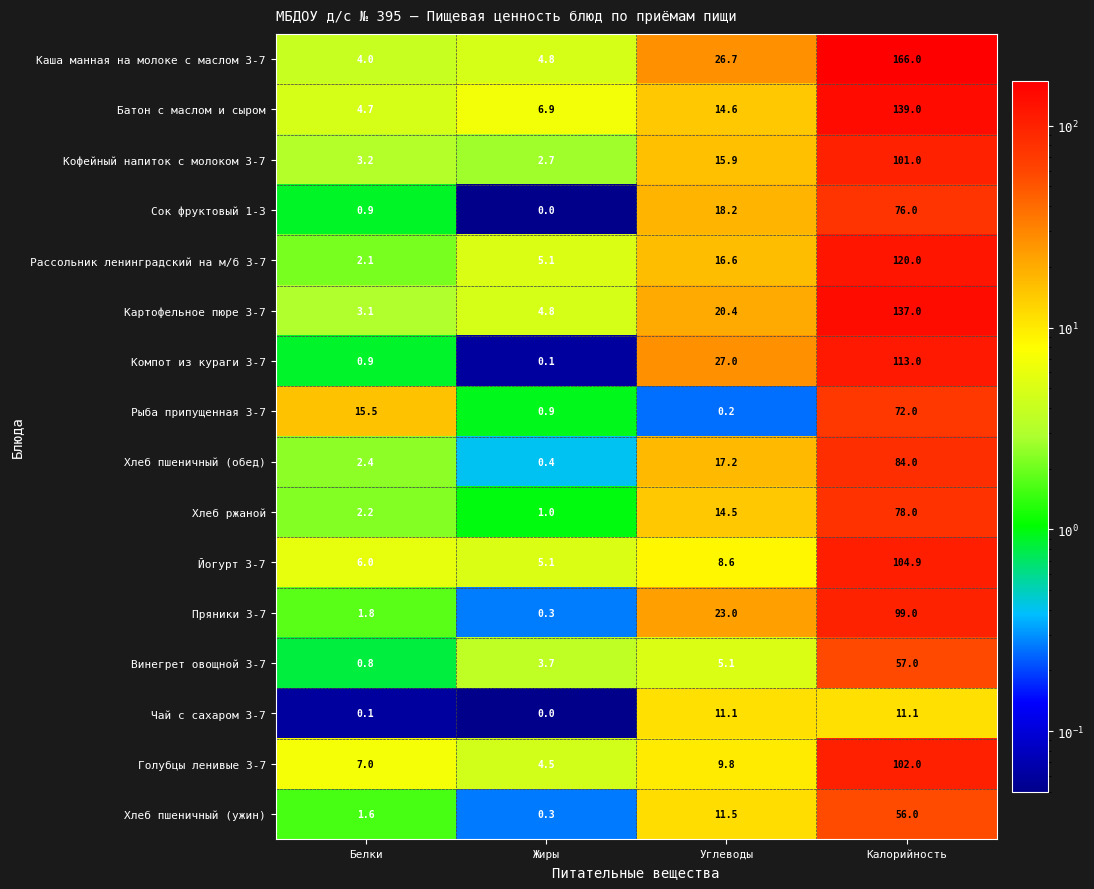

At which category is the sum across all series the highest?

Калорийность